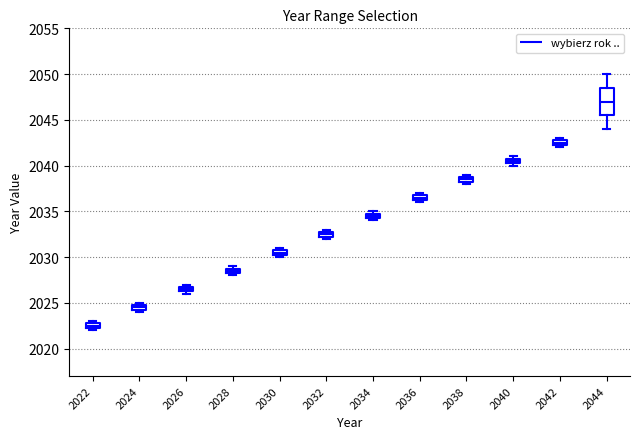

Which box's median line is the lowest?

2022